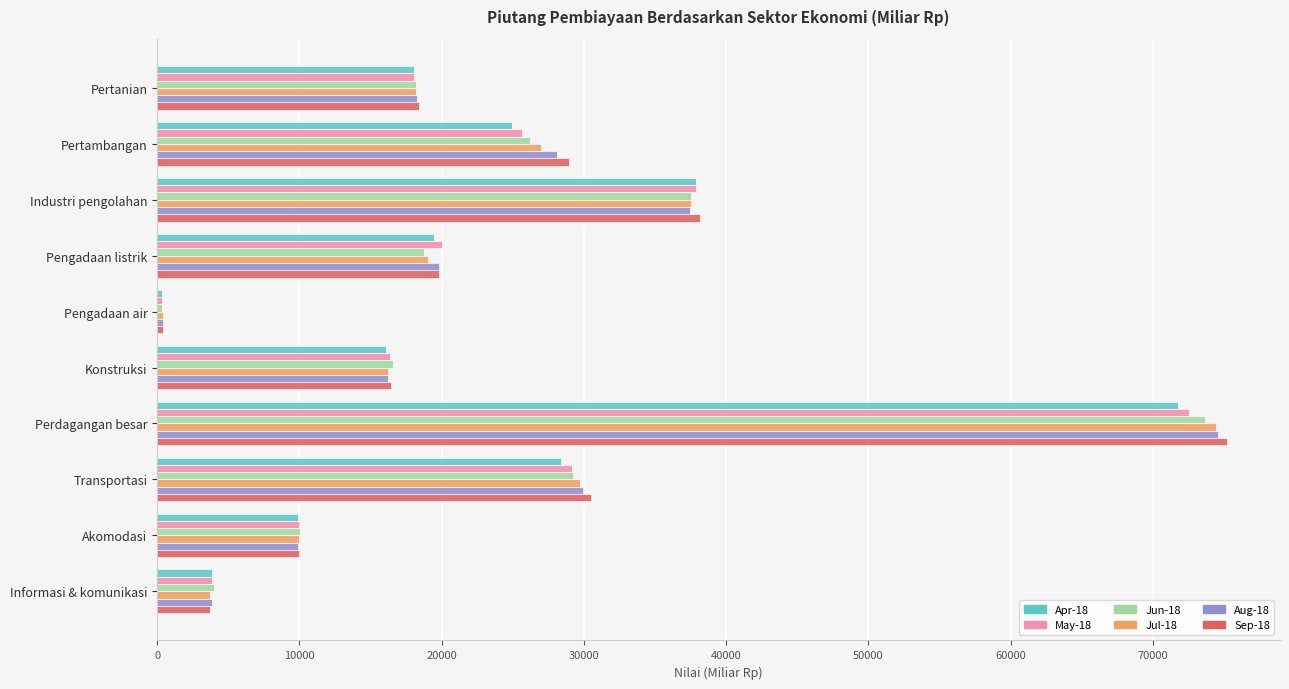

What is the difference between the second highest and minimum values in the Apr-18 series?

37504.4